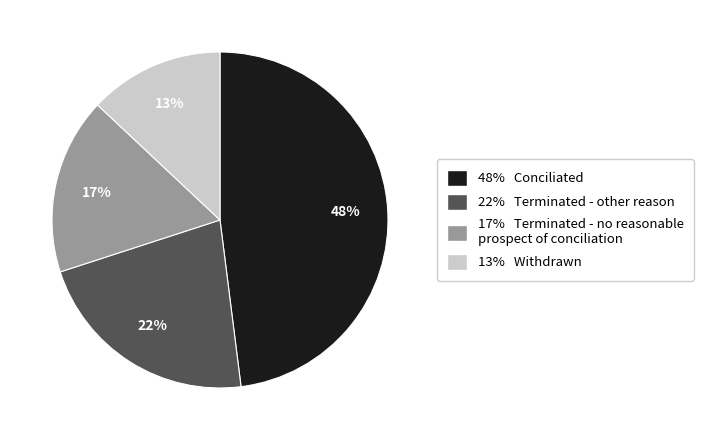

To the nearest percent, what is the difference between the largest and smallest slice percentages?

35%